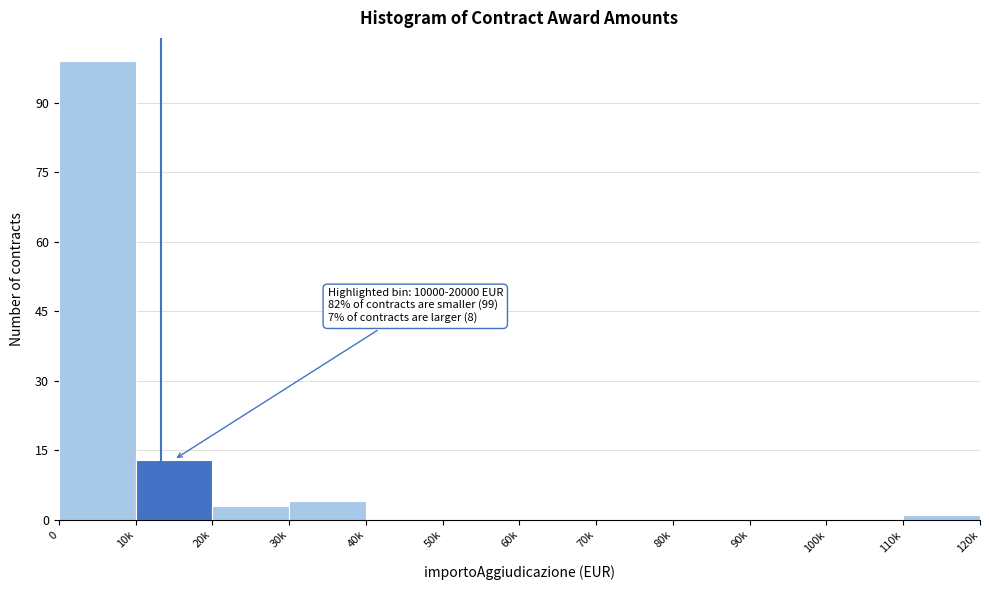

Reading left to right, transcribe all the data shown in this chart.

0=99	10k=13	20k=3	30k=4	40k=0	50k=0	60k=0	70k=0	80k=0	90k=0	100k=0	110k=1